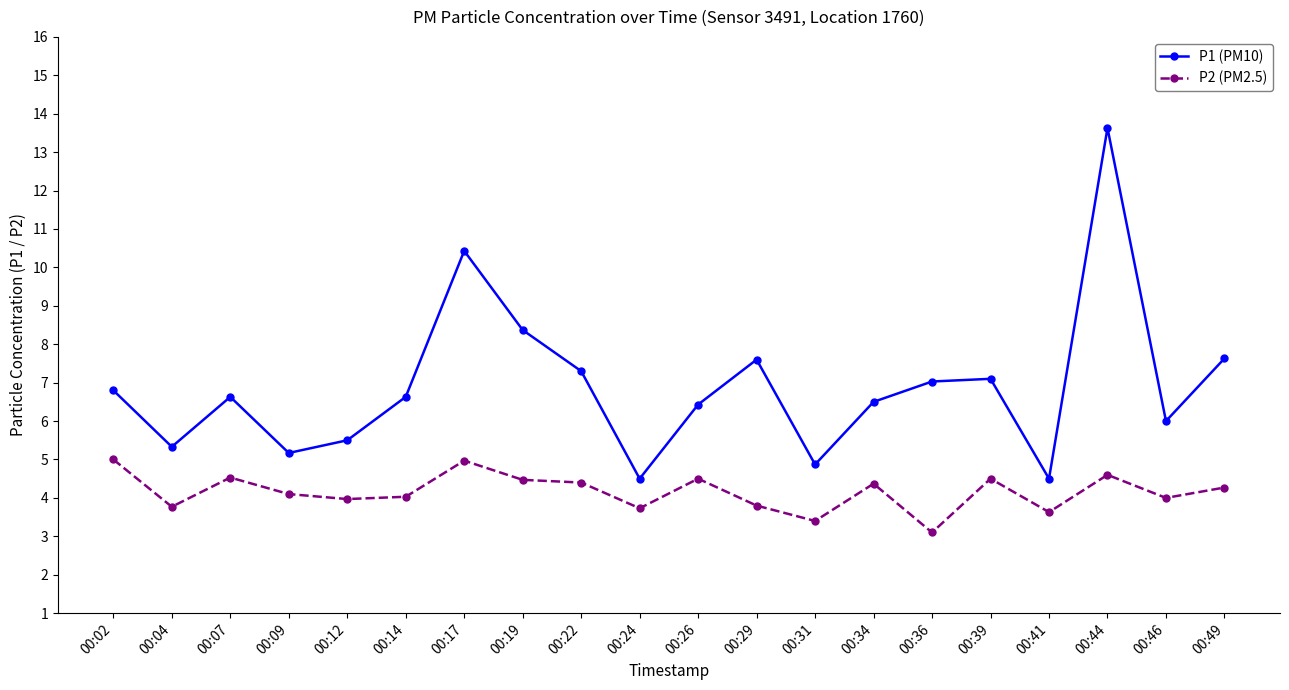

At which label does P2 (PM2.5) reach its minimum?

00:36